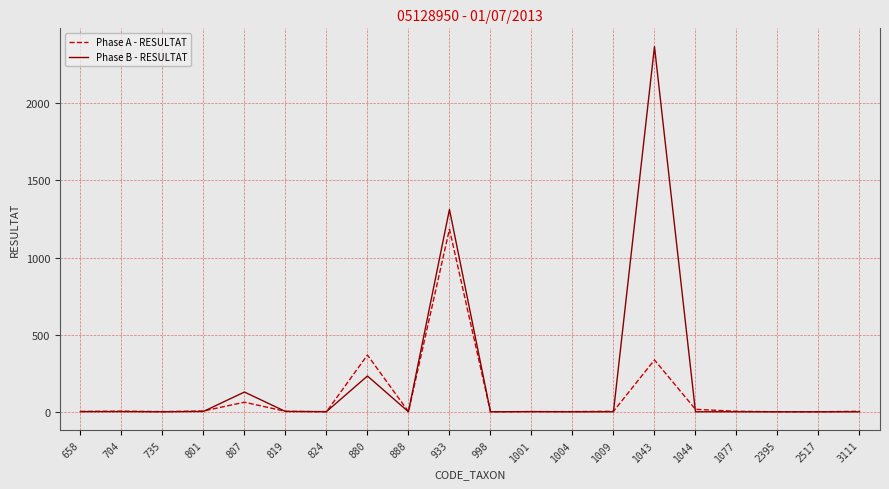

Is the value of Phase B - RESULTAT at 933 greater than the value of Phase A - RESULTAT at 880?

Yes